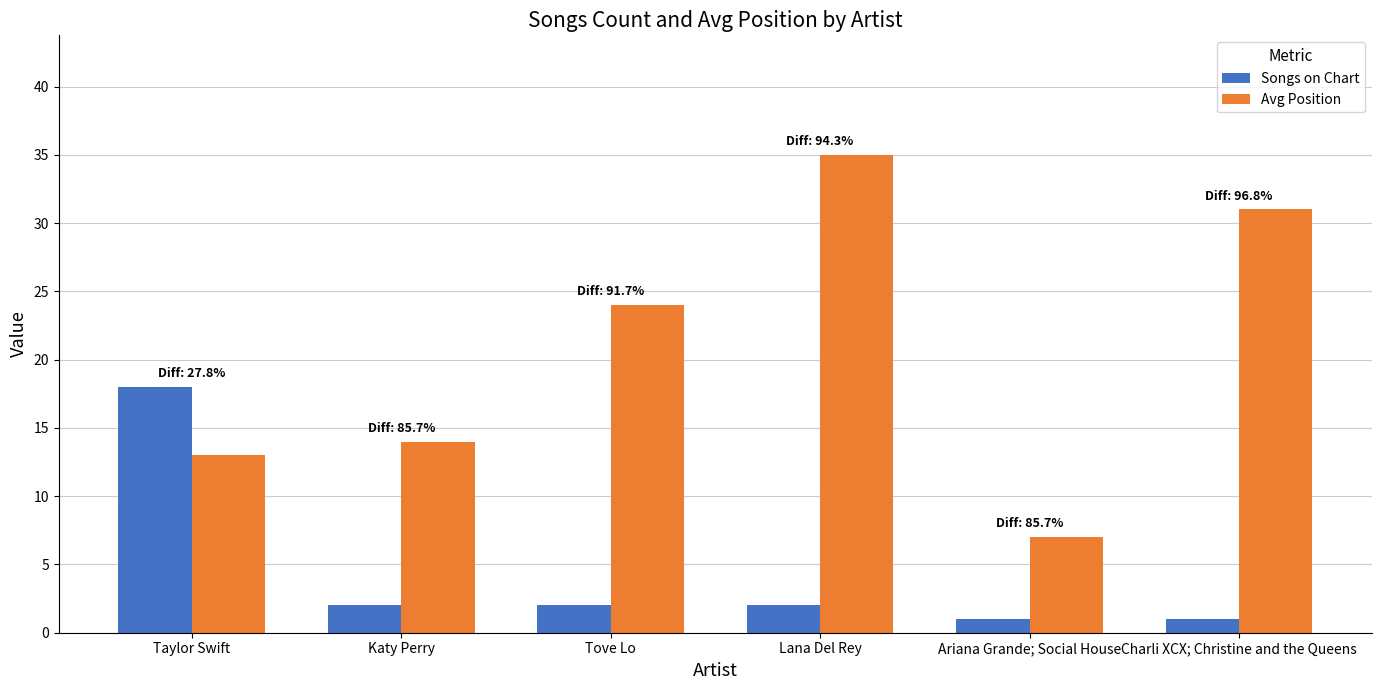

What is the label of the 6th bar from the left?

Charli XCX; Christine and the Queens